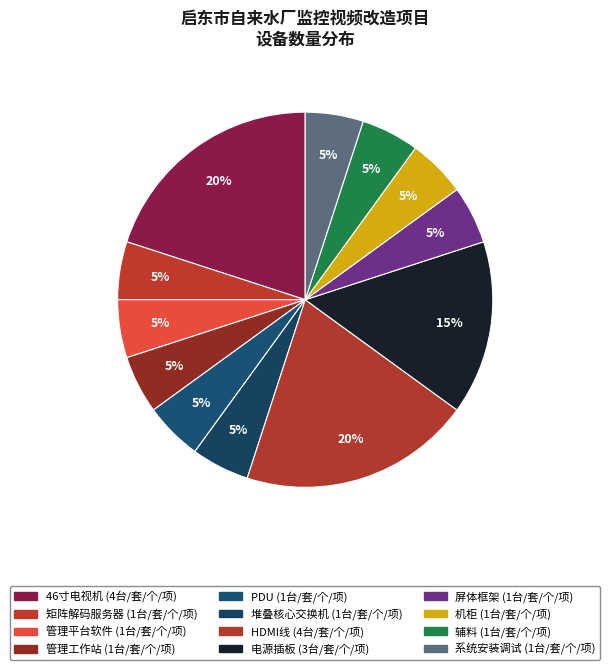

How many segments does this pie chart have?

12